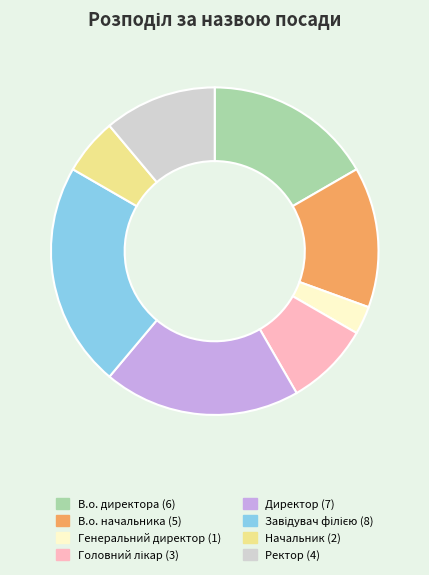

How many segments does this pie chart have?

8